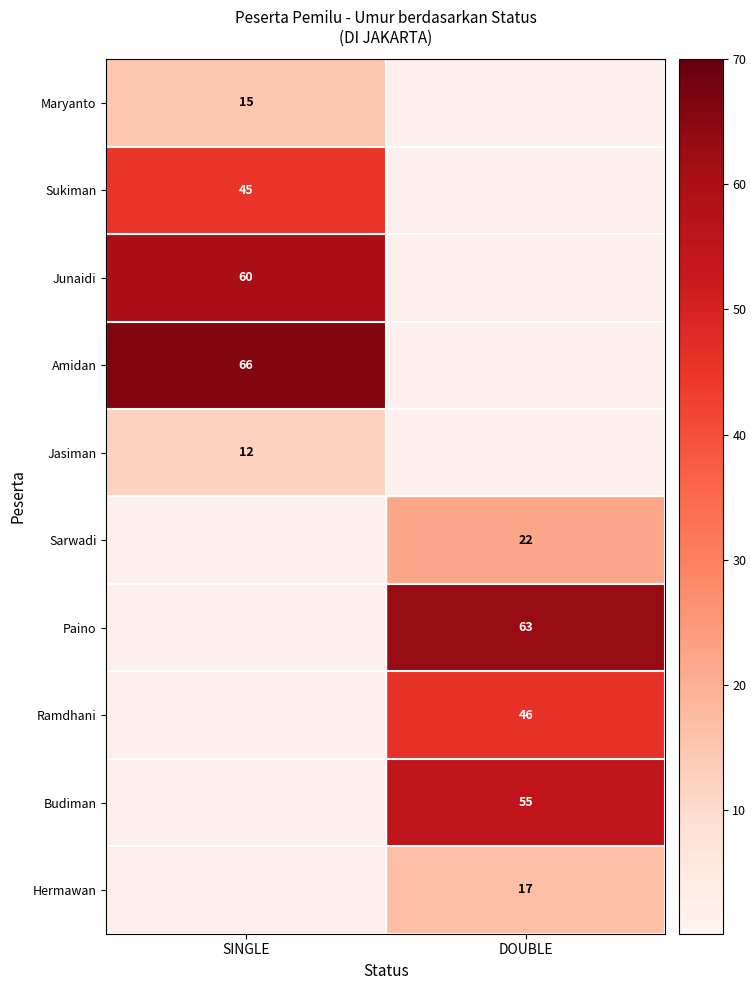

Is the value of Hermawan at DOUBLE greater than the value of Paino at DOUBLE?

No